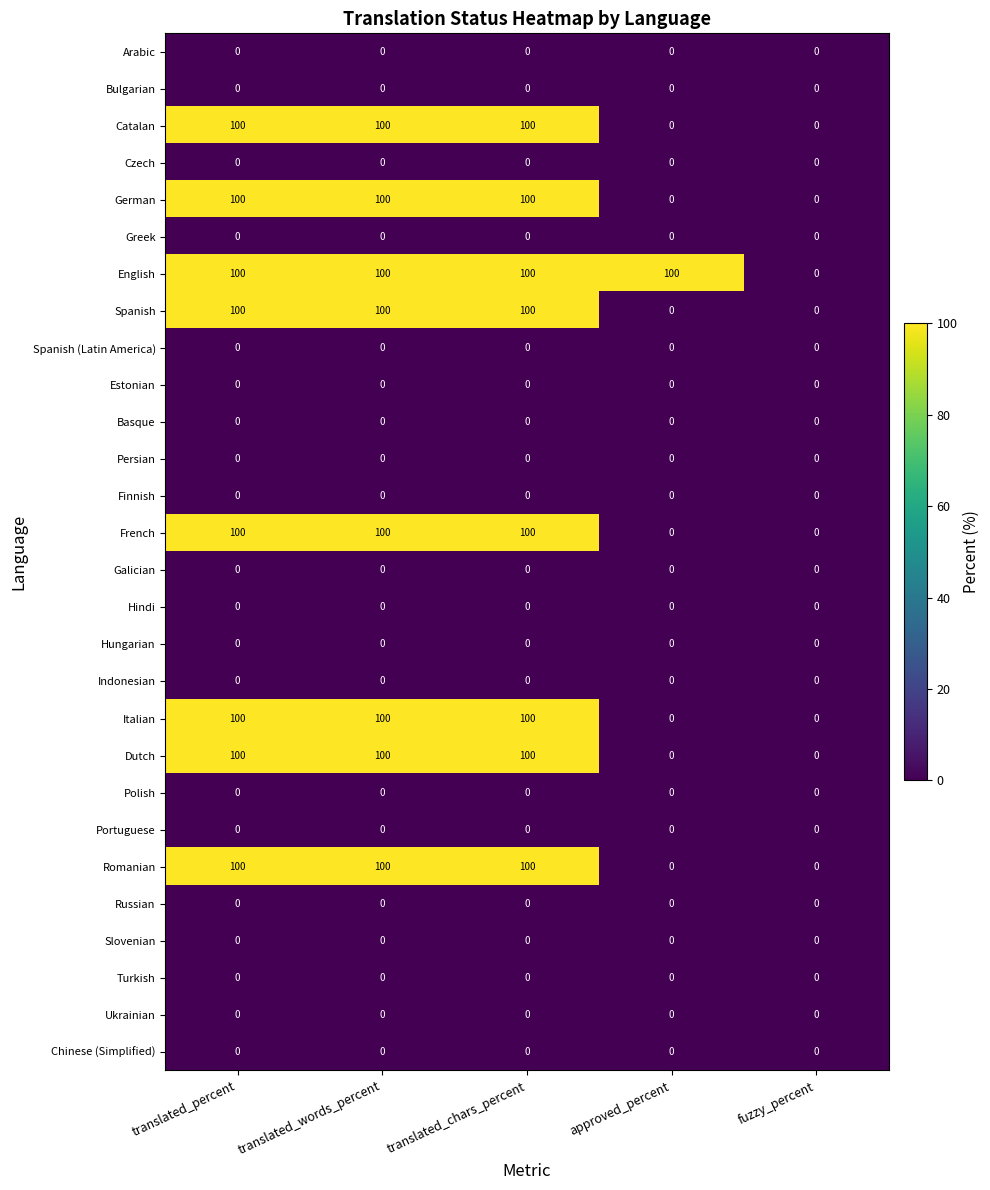

At how many categories does at least one series exceed 95?

4